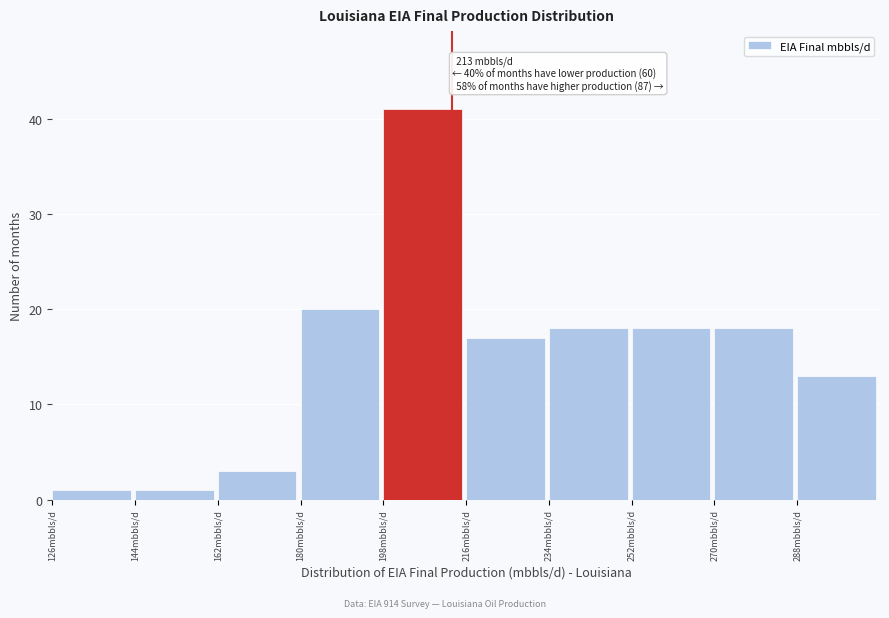

Which range on the x-axis has the tallest bar?

198 to 216